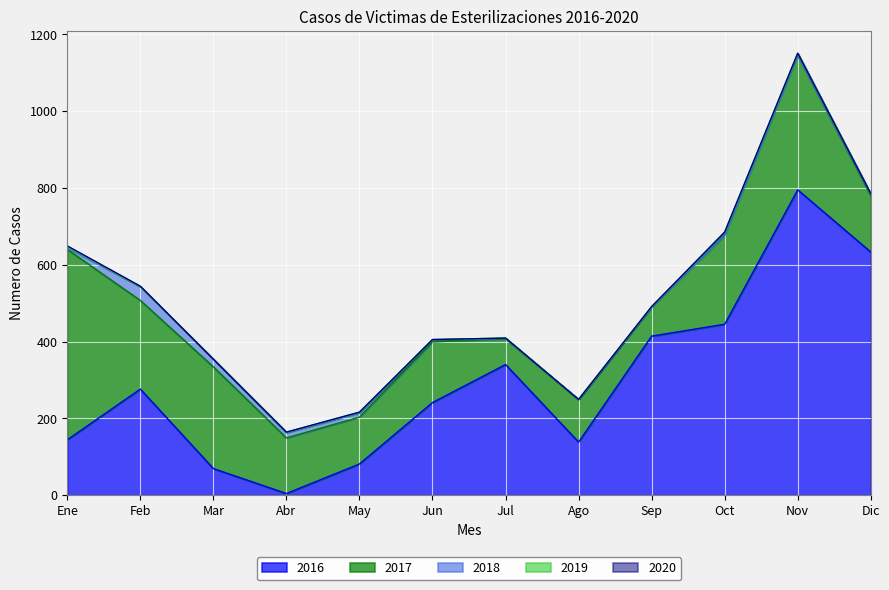

How many lines are shown in the chart?

5